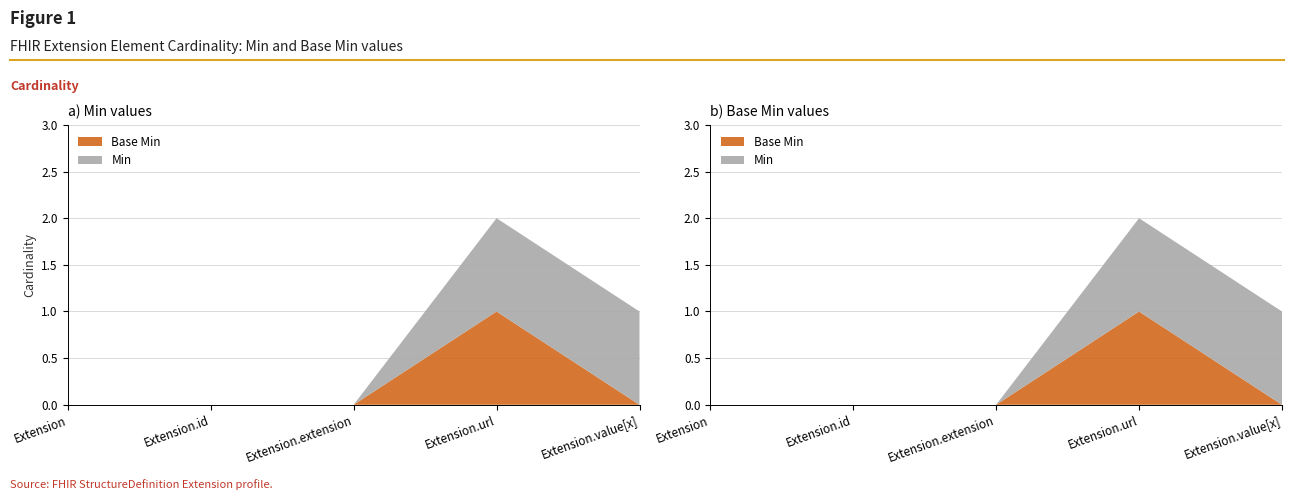

Reading left to right, list all the values displayed in this chart.

Min: Extension=0	Extension.id=0	Extension.extension=0	Extension.url=1	Extension.value[x]=1
Base Min: Extension=0	Extension.id=0	Extension.extension=0	Extension.url=1	Extension.value[x]=0